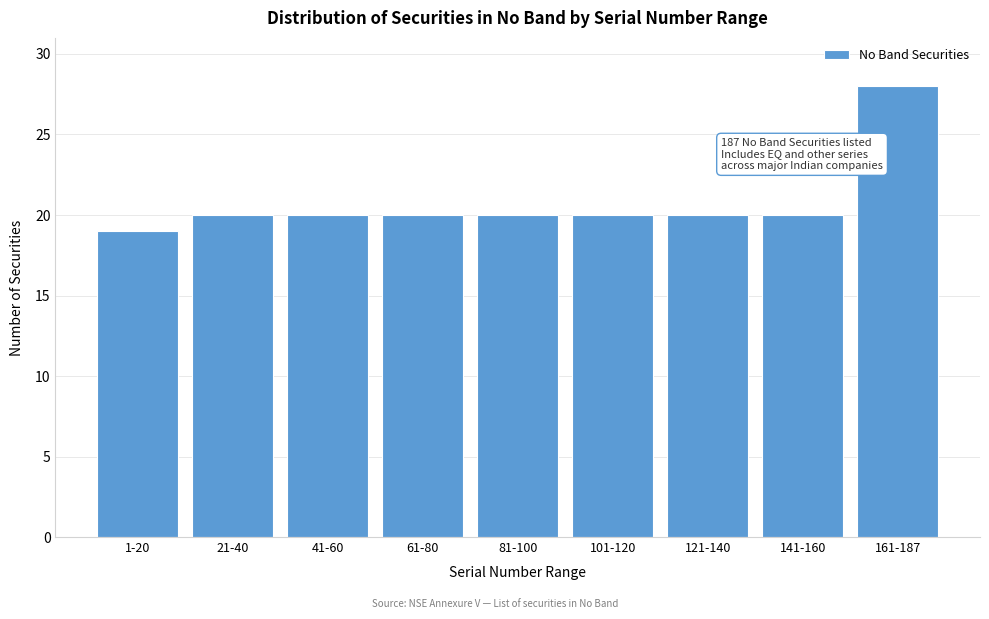

Reading left to right, extract all data points from this chart.

19	20	20	20	20	20	20	20	28